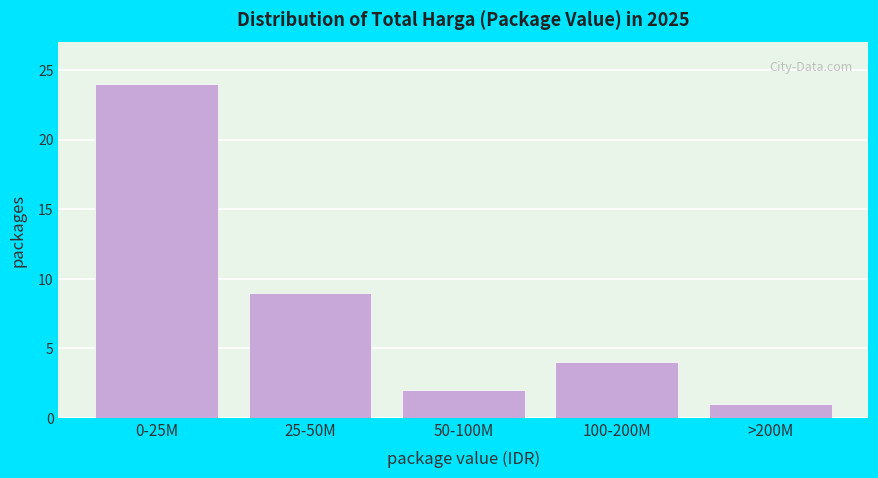

Reading right to left, what are all the values shown in this chart?

1	4	2	9	24